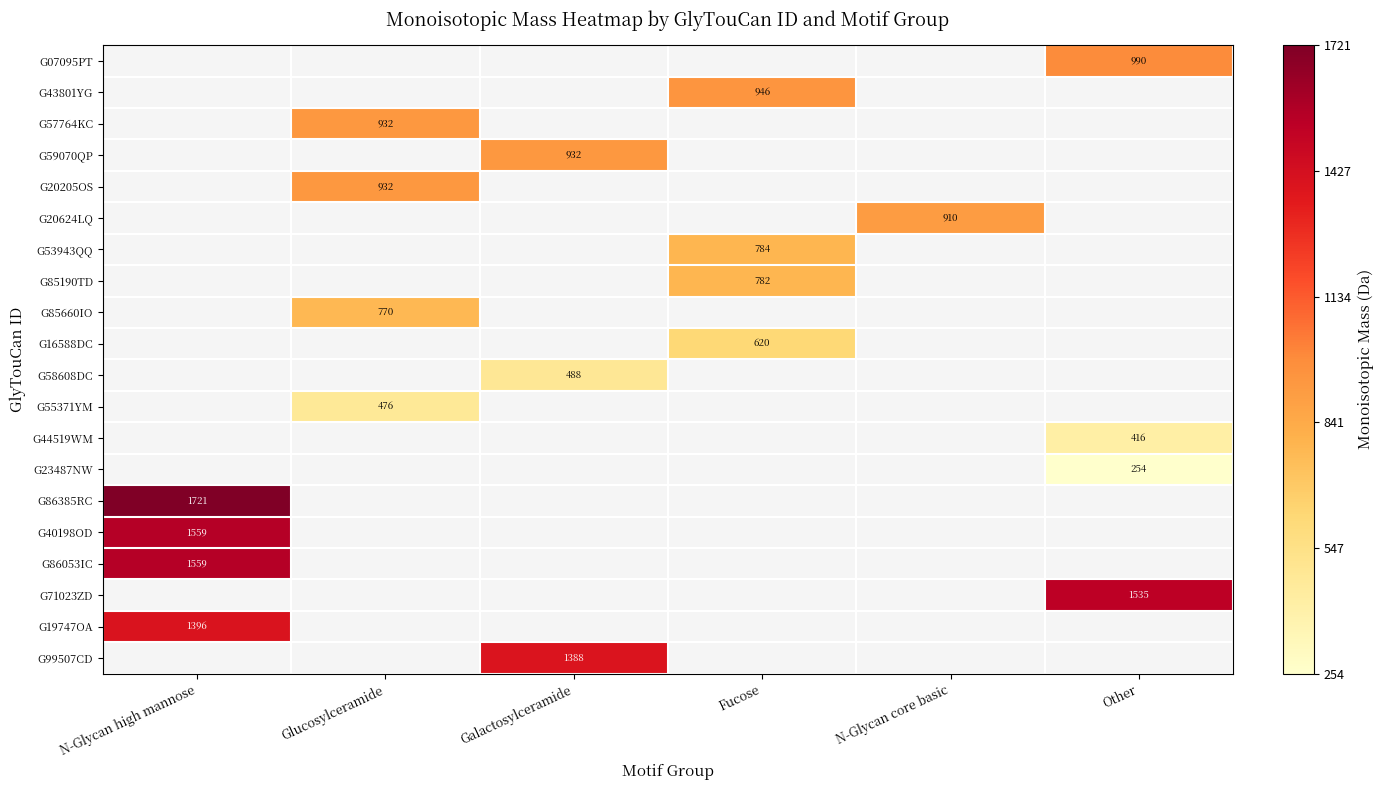

At which label does G86053IC reach its minimum?

N-Glycan high mannose